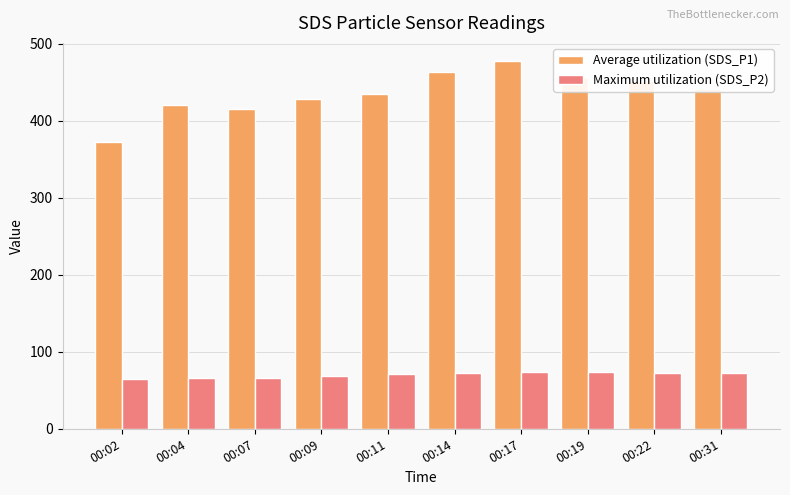

What are all the series names shown in the legend?

Average utilization (SDS_P1), Maximum utilization (SDS_P2)